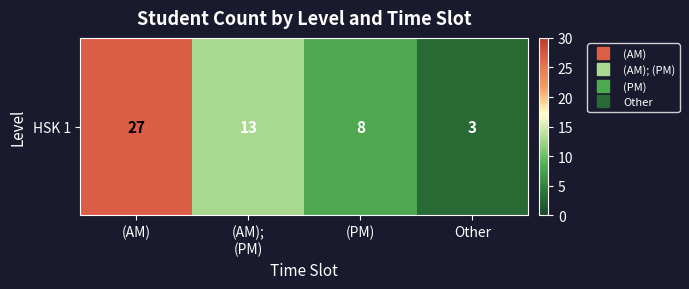

Is it true that the value at (AM);
(PM) is 13?

True